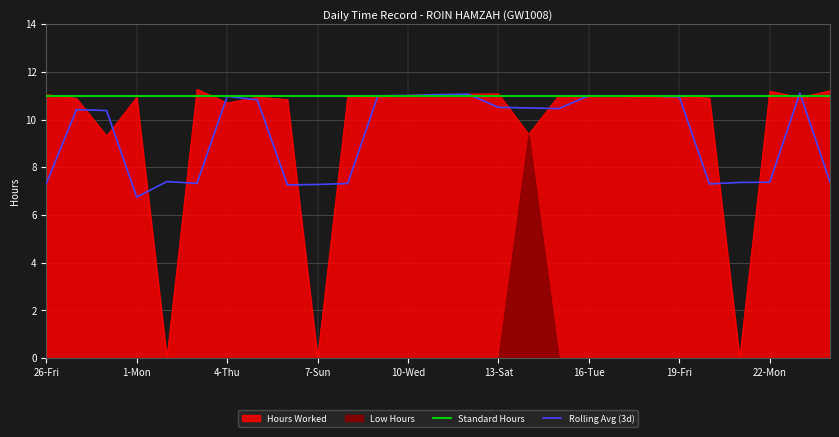

What is the maximum value for Hours Worked?

11.3